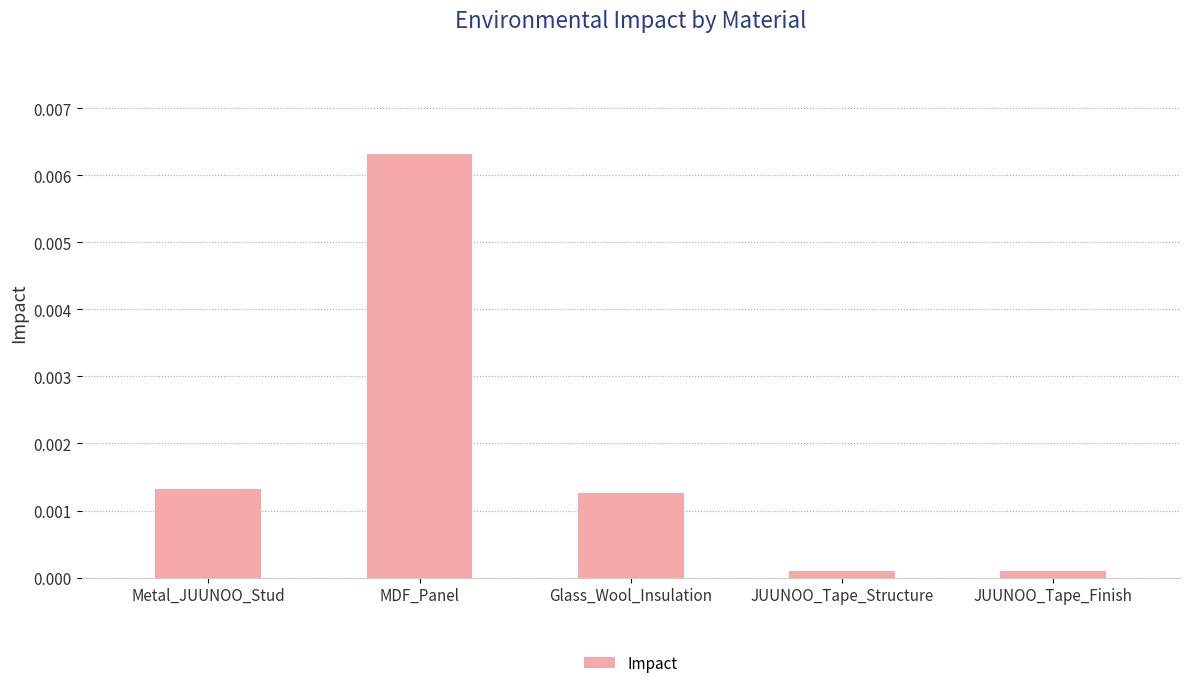

What is the label of the 4th bar from the left?

JUUNOO_Tape_Structure